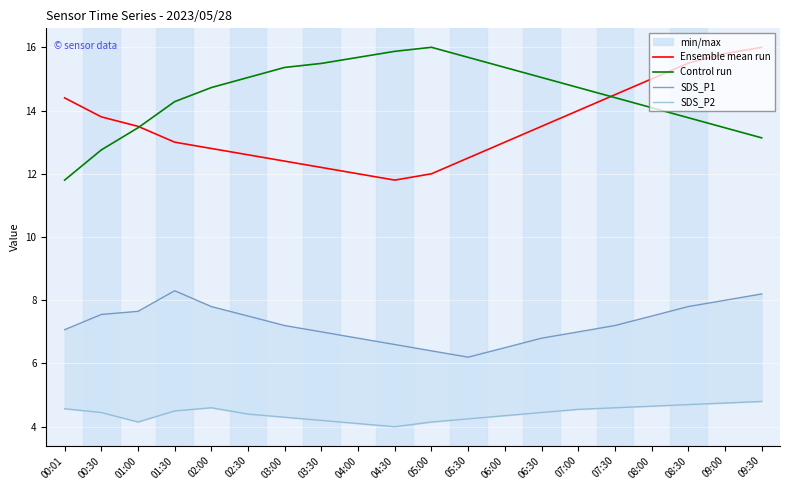

True or false: SDS_P1 and SDS_P2 cross at least once.

False